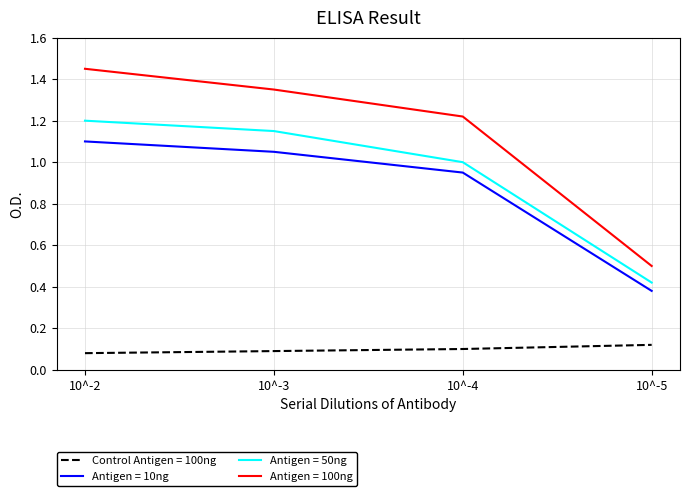

How many values in the Antigen = 10ng series exceed 1?

2